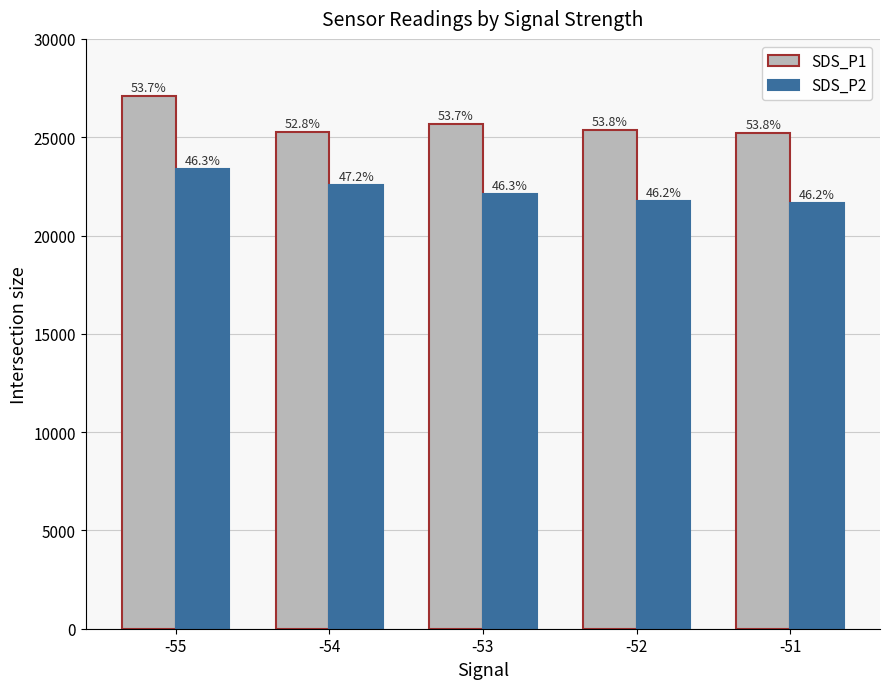

Reading left to right, what are all the values shown in this chart?

SDS_P1: -55=27115.0	-54=25250.0	-53=25660.0	-52=25375.7	-51=25210.0
SDS_P2: -55=23365.0	-54=22550.0	-53=22123.3	-52=21757.1	-51=21637.1